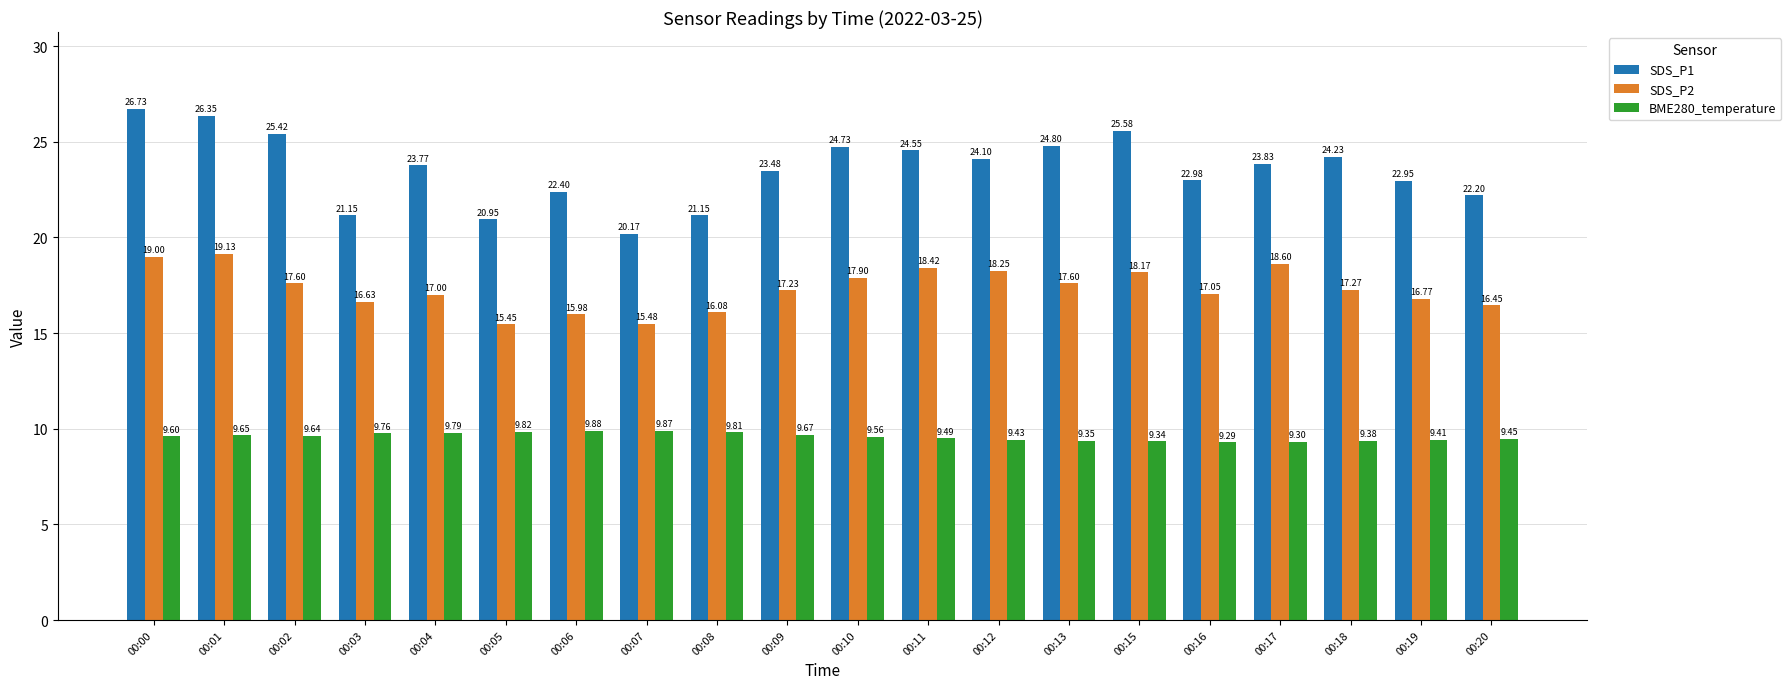

What is the difference between the second highest and second lowest values in the SDS_P1 series?

5.4